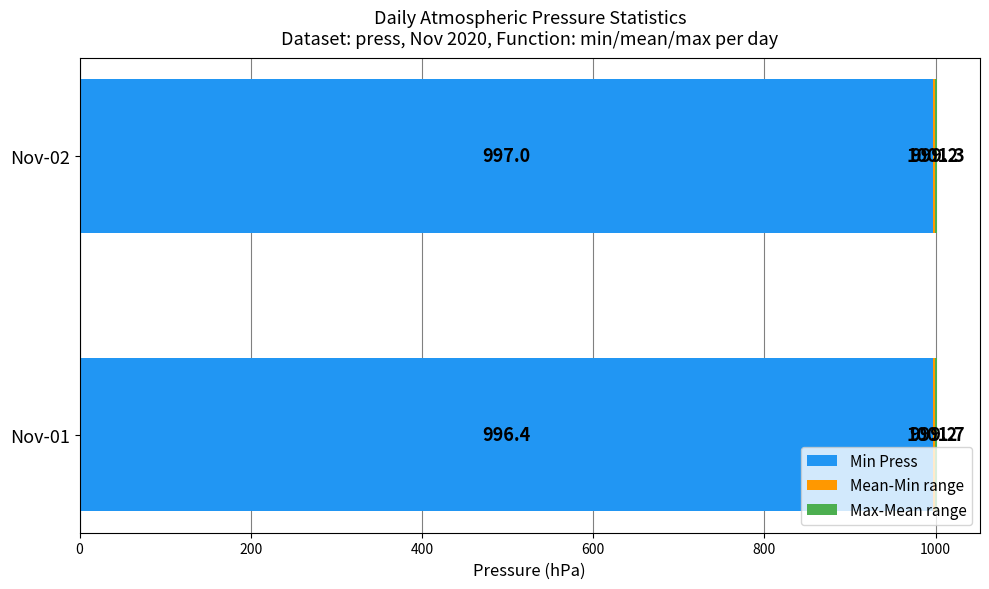

At which category is the sum across all series the highest?

Nov-01